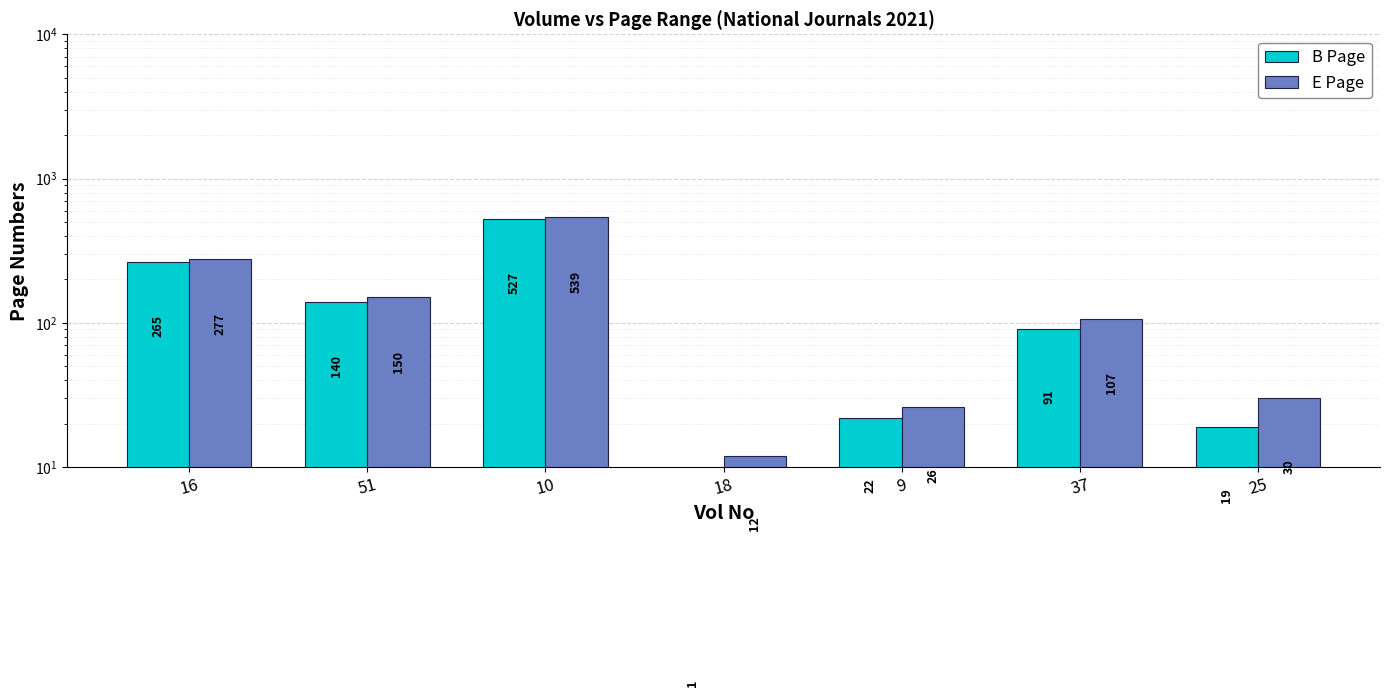

What position from the left is 16?

1